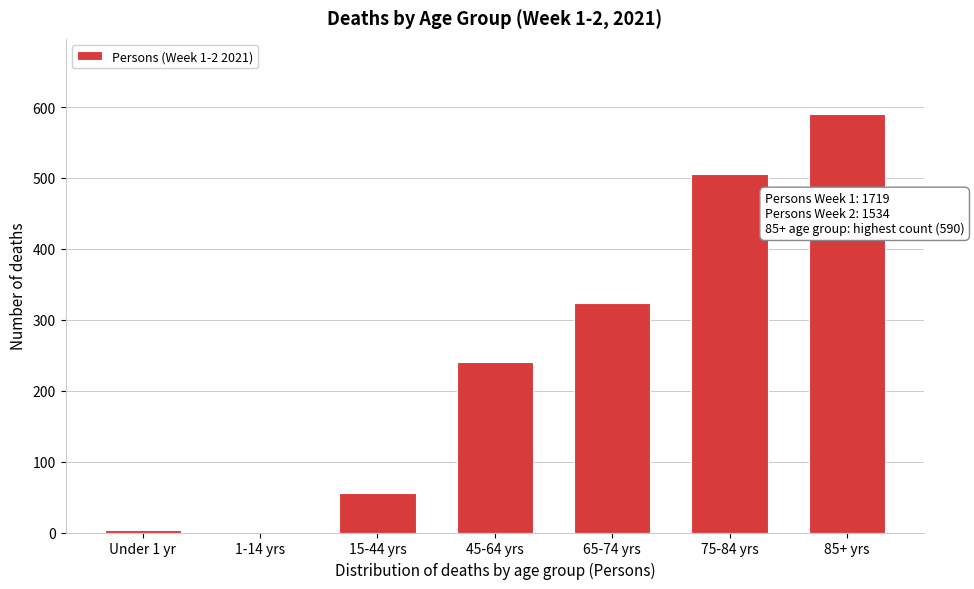

The value at 75-84 yrs is 506. True or false?

True